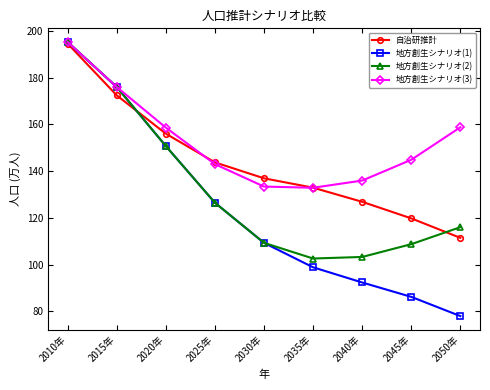

Rank the series by their average value, from highest to lowest.

地方創生シナリオ(3), 自治研推計, 地方創生シナリオ(2), 地方創生シナリオ(1)